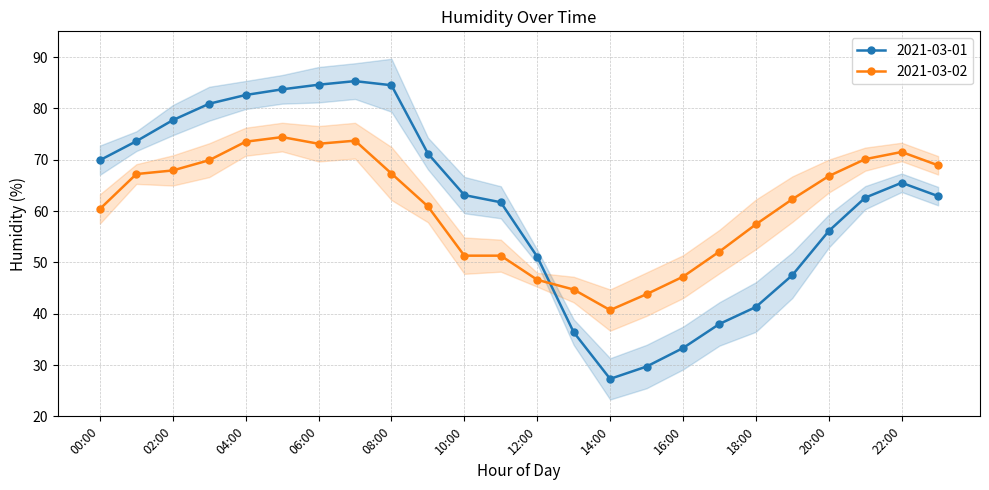

What position from the left is 18:00?

19